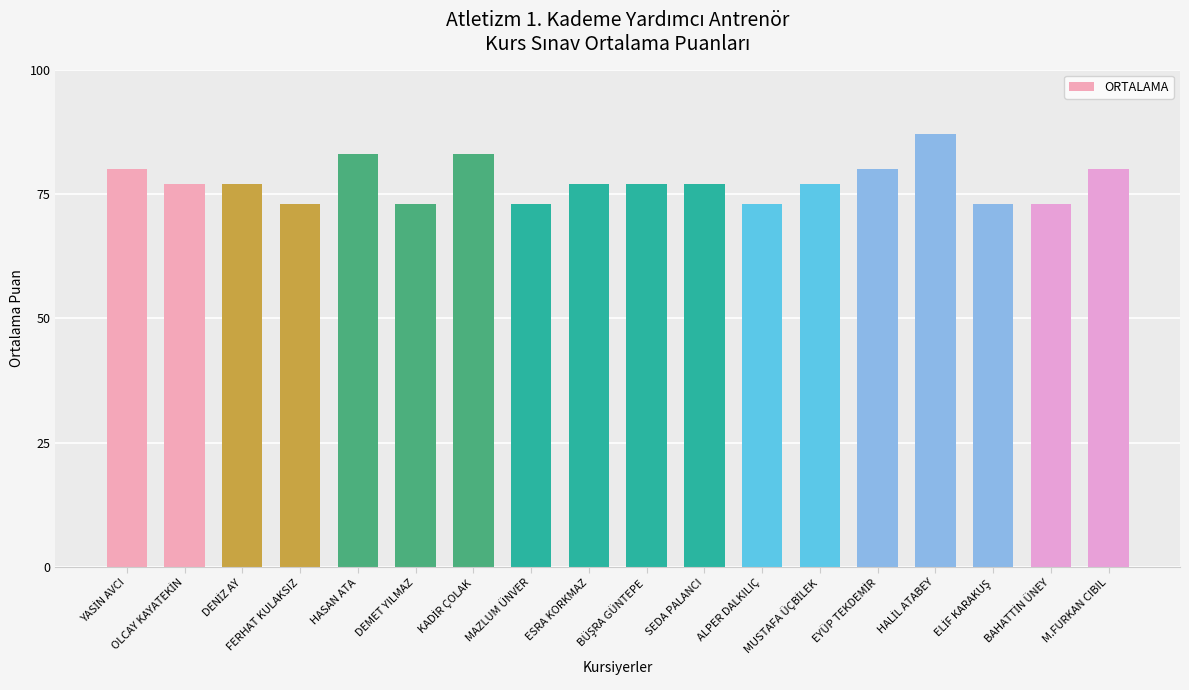

What is the smallest value displayed?

73